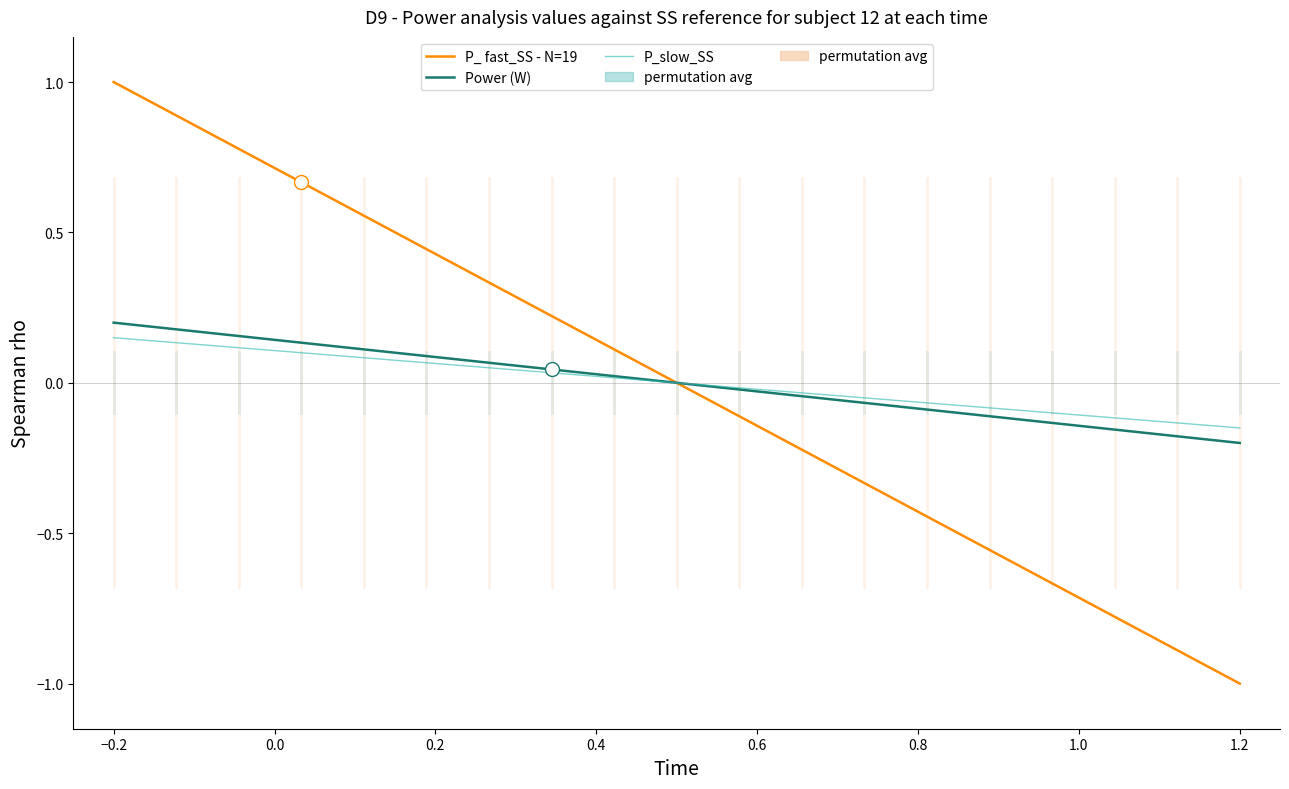

What is the minimum value shown in the chart?

-1.0